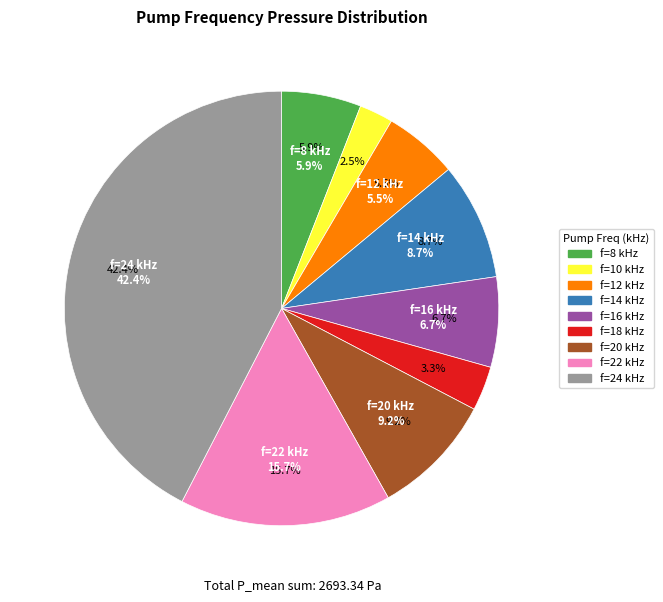

To the nearest percent, what percentage of the pie is 8?

6%